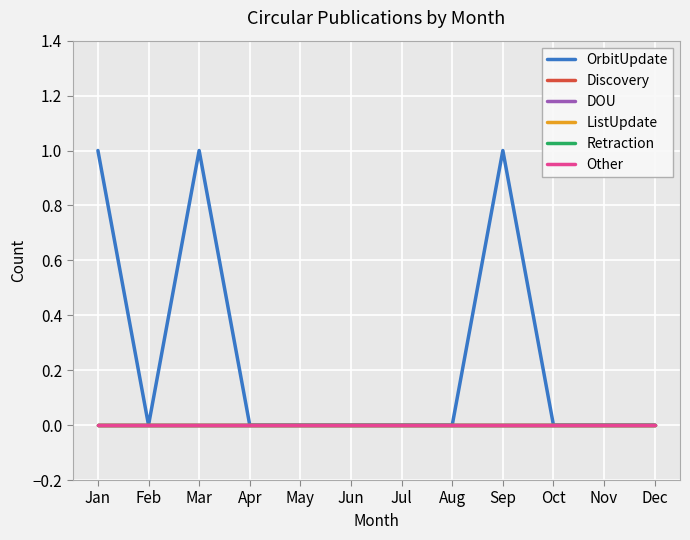

The value of ListUpdate at May is 0. True or false?

True